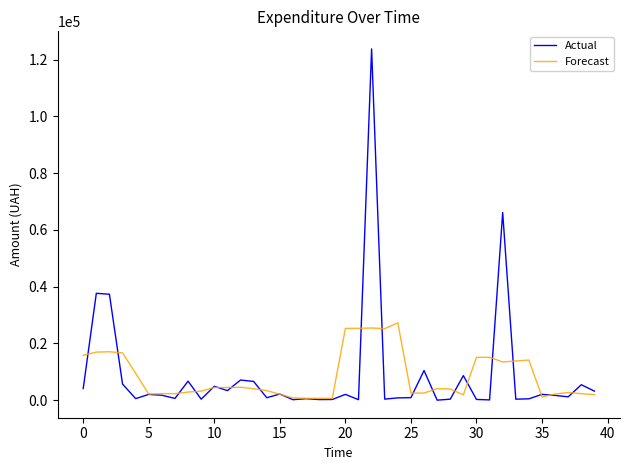

What is the sum of all Forecast values?

339855.1